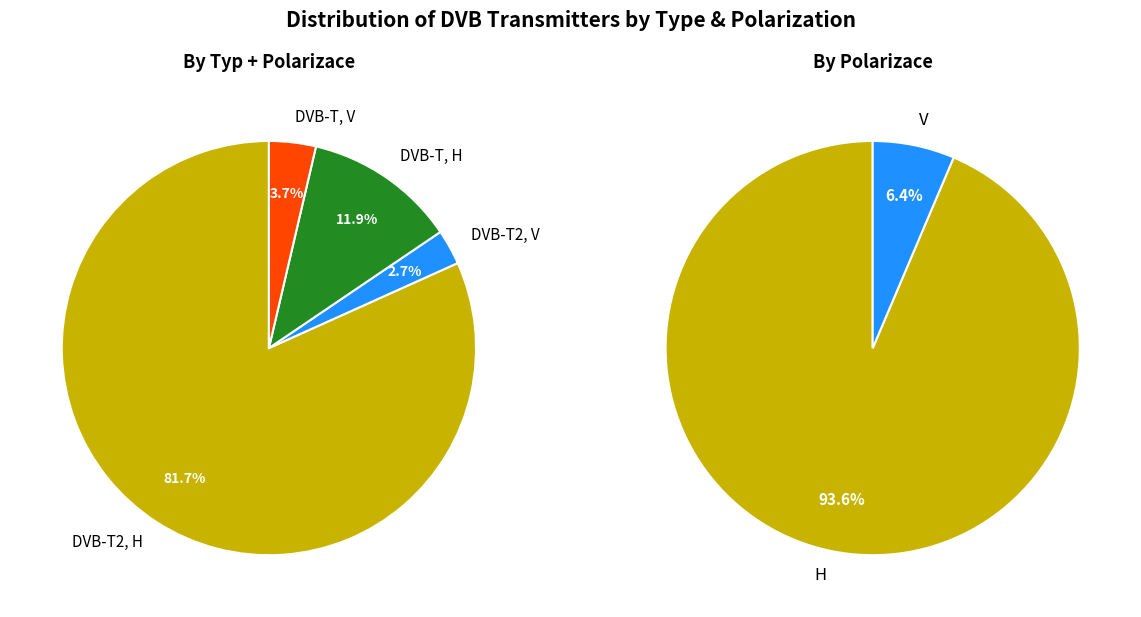

True or false: DVB-T V accounts for 4% of the total.

True